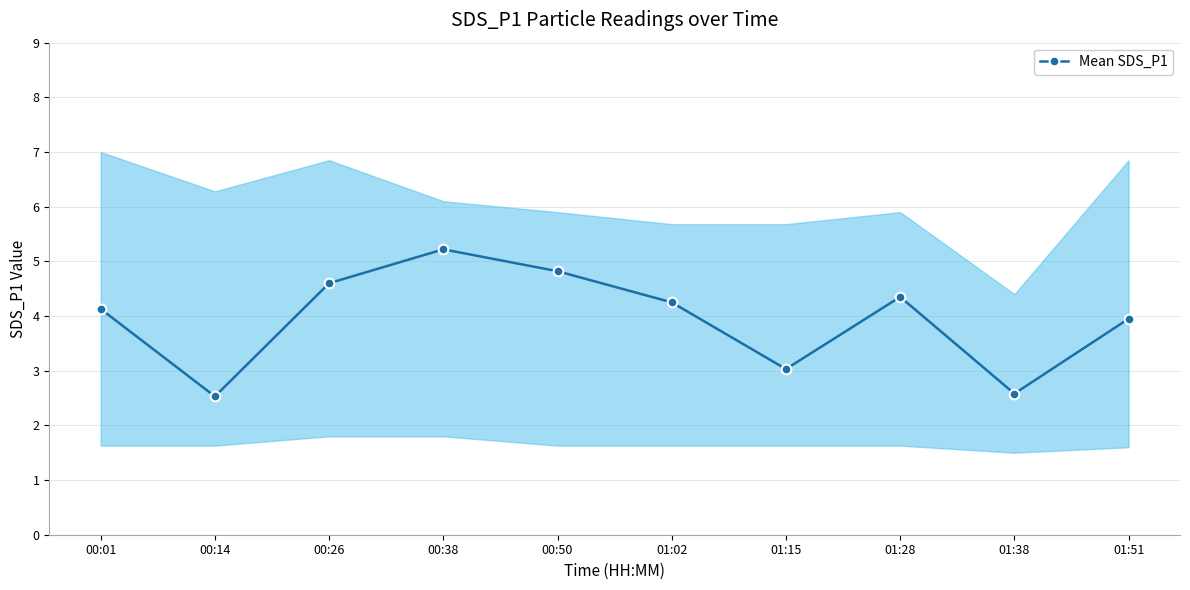

Reading left to right, extract all data points from this chart.

00:01=4.1	00:14=2.5	00:26=4.6	00:38=5.2	00:50=4.8	01:02=4.2	01:15=3.0	01:28=4.3	01:38=2.6	01:51=4.0